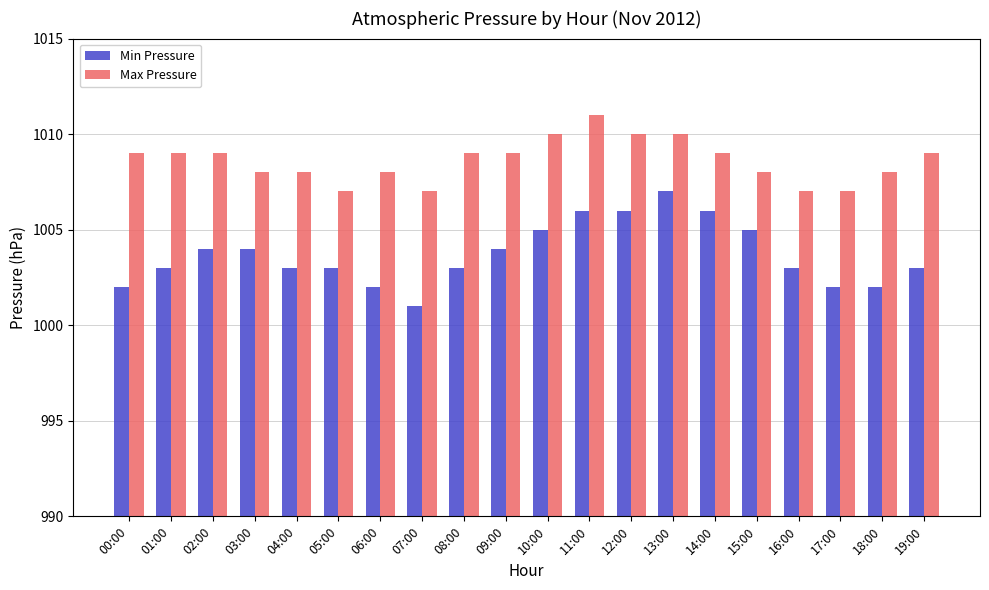

What is the total value across all series at 15:00?

2013